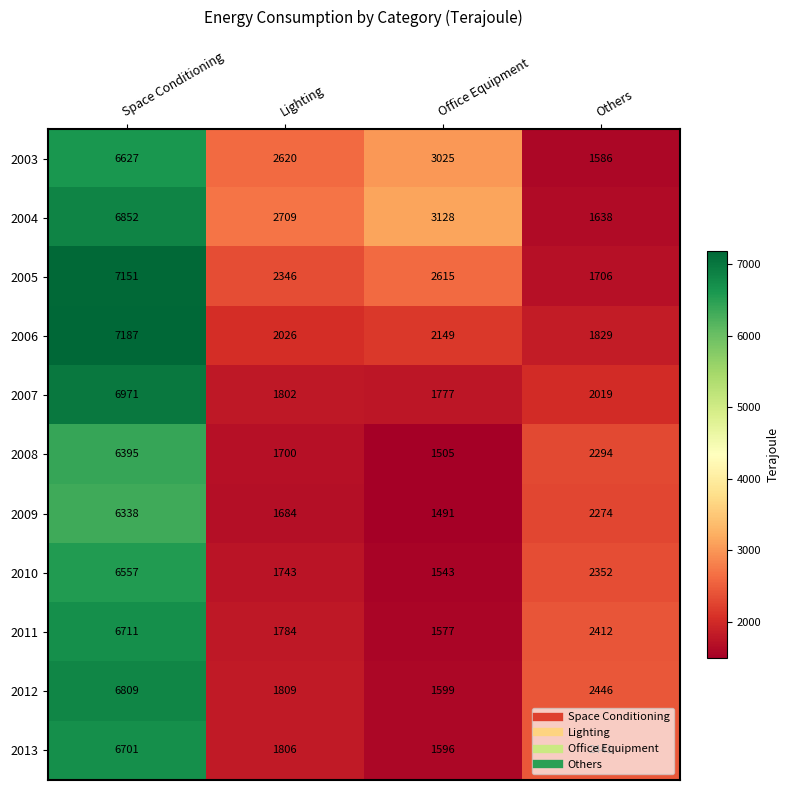

The 2007 series shows 1777 at Office Equipment. True or false?

True